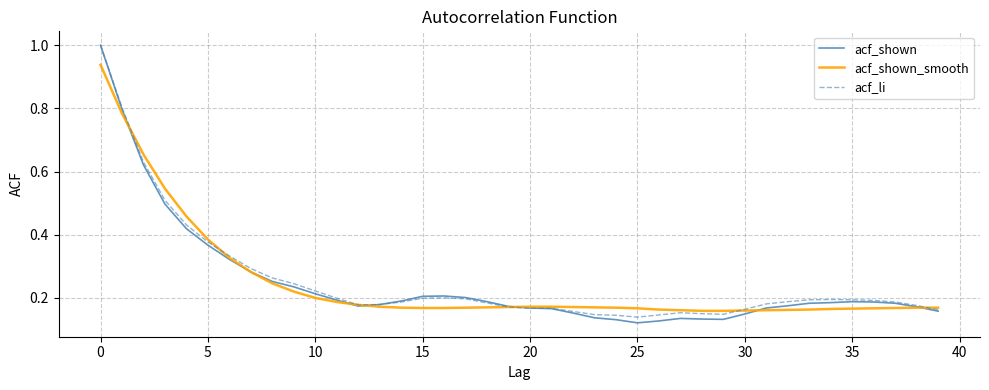

At how many categories does at least one series exceed 0?

40